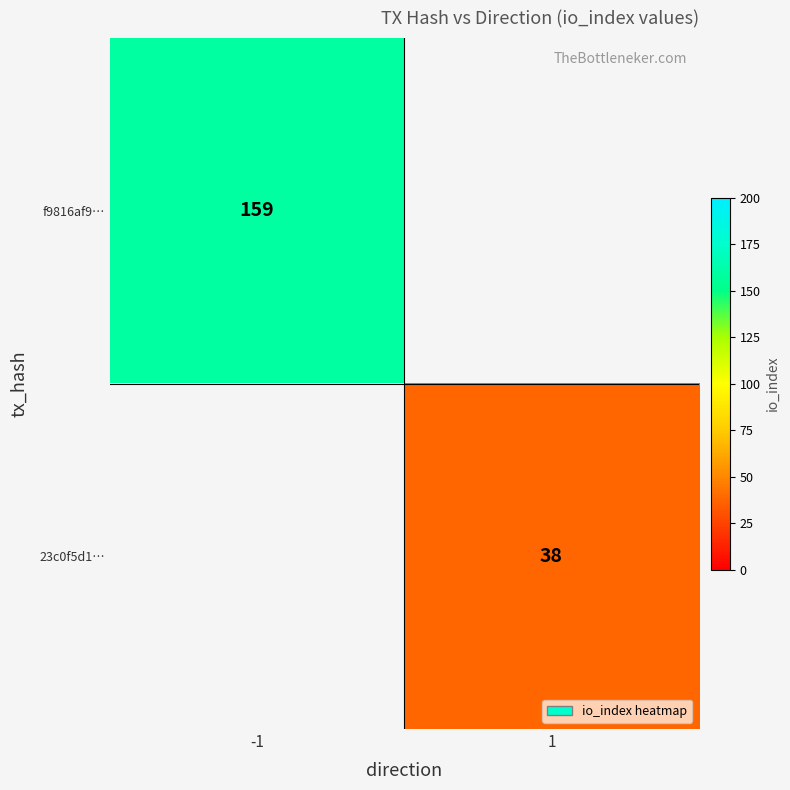

True or false: f9816af9… has a value of 108 at -1.

False